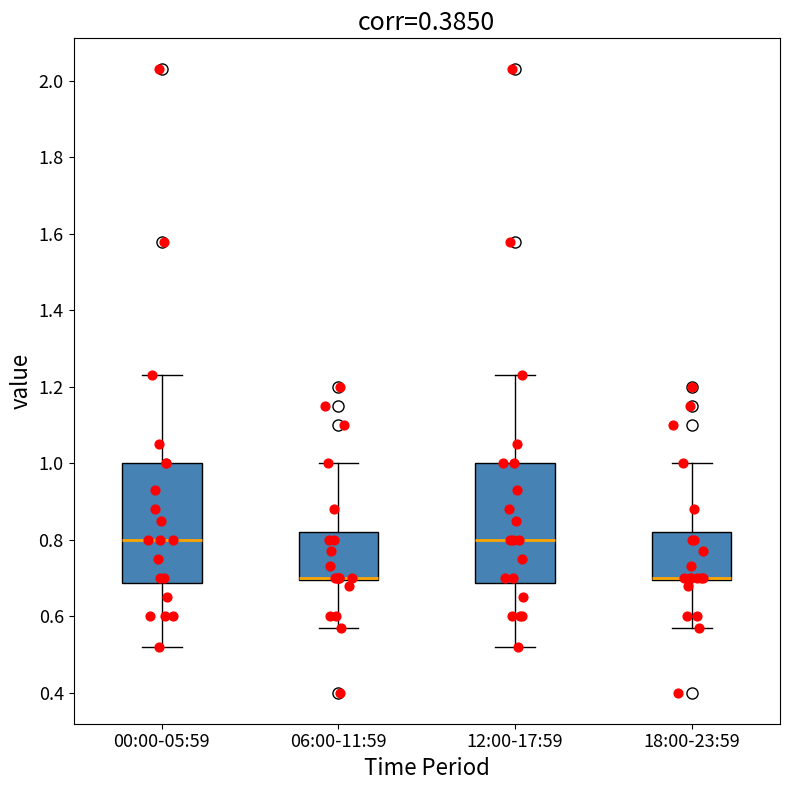

Where does the lower whisker of the box for 12:00-17:59 end on the y-axis? The values are not printed on the chart, so give them approximately, as read against the axis.

0.52